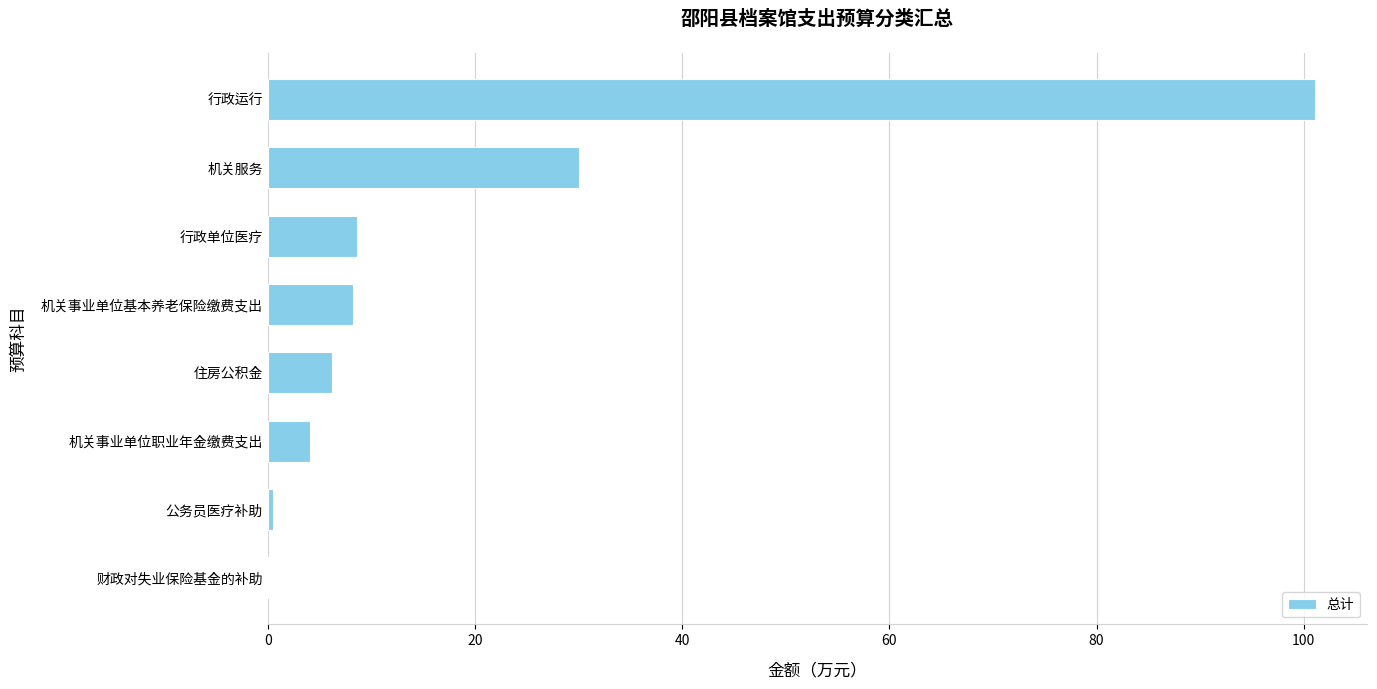

The chart shows a value of 15.9 at 机关服务. True or false?

False